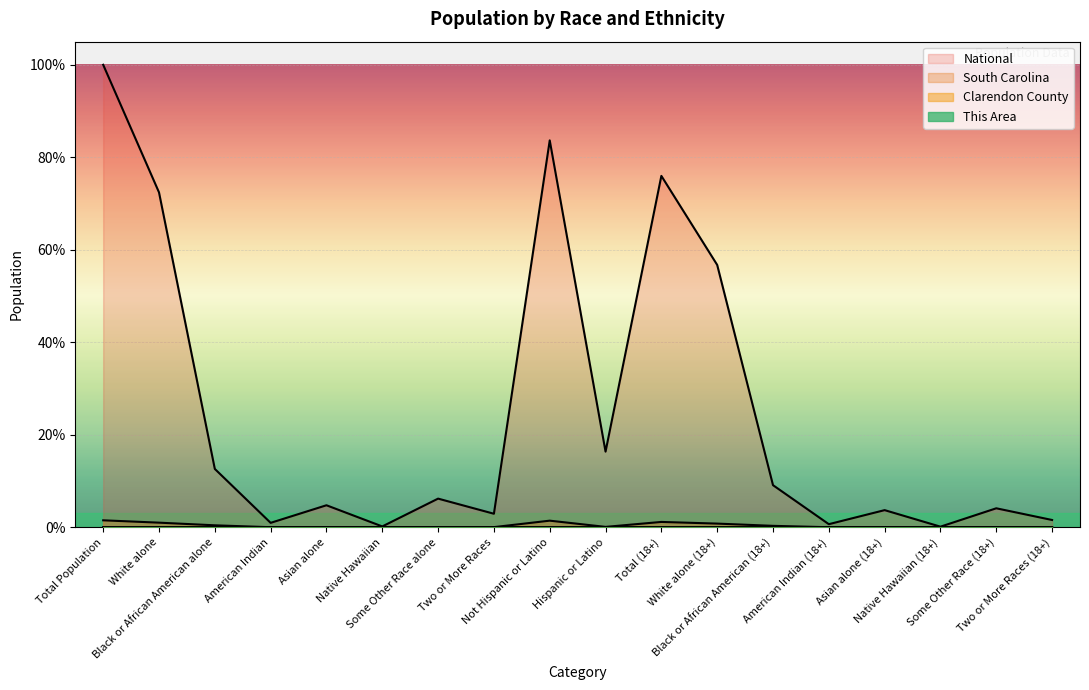

Reading left to right, what are all the values shown in this chart?

This Area: 0.0	0.0	0.0	0.0	0.0	0.0	0.0	0.0	0.0	0.0	0.0	0.0	0.0	0.0	0.0	0.0	0.0	0.0
Clarendon County: 0.0	0.0	0.0	0.0	0.0	0.0	0.0	0.0	0.0	0.0	0.0	0.0	0.0	0.0	0.0	0.0	0.0	0.0
South Carolina: 1.5	1.0	0.4	0.0	0.0	0.0	0.0	0.0	1.4	0.1	1.1	0.8	0.3	0.0	0.0	0.0	0.0	0.0
National: 100.0	72.4	12.6	0.9	4.8	0.2	6.2	2.9	83.7	16.3	76.0	56.7	9.1	0.7	3.7	0.1	4.1	1.6